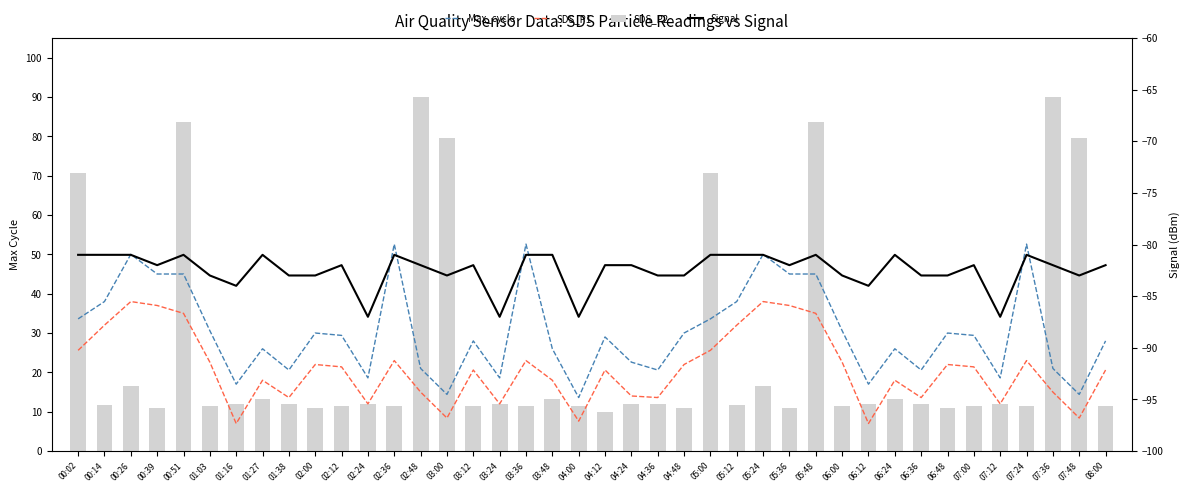

What is the label of the 4th bar from the left?

00:39